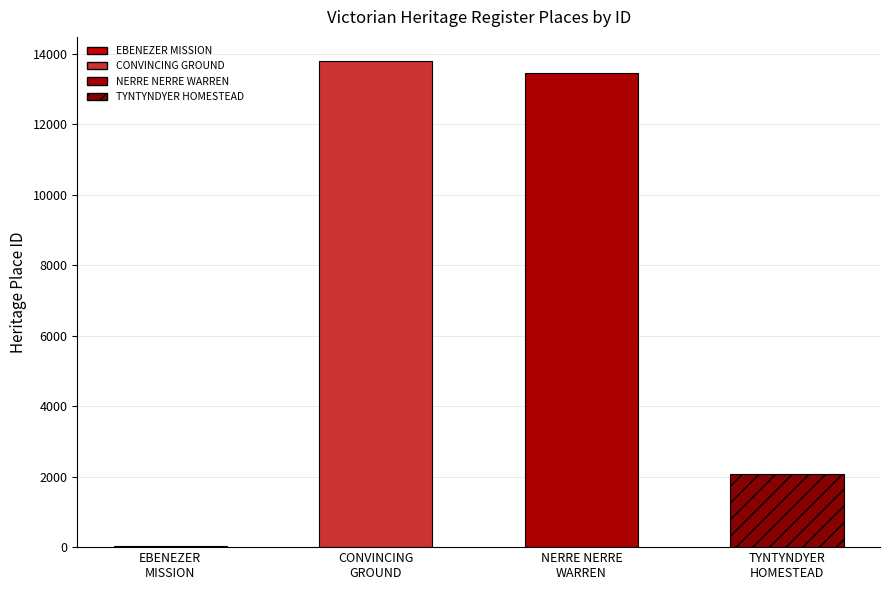

Reading left to right, list all the values displayed in this chart.

22	13797	13456	2066